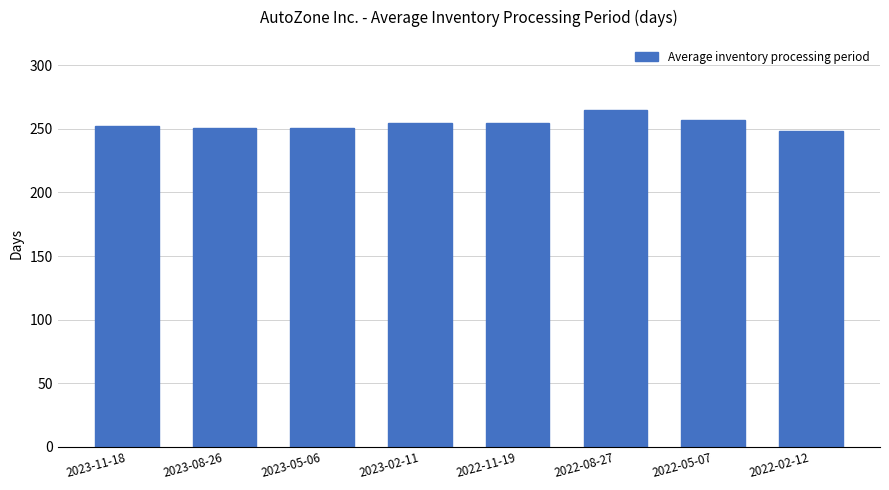

How many values are below 255?

4